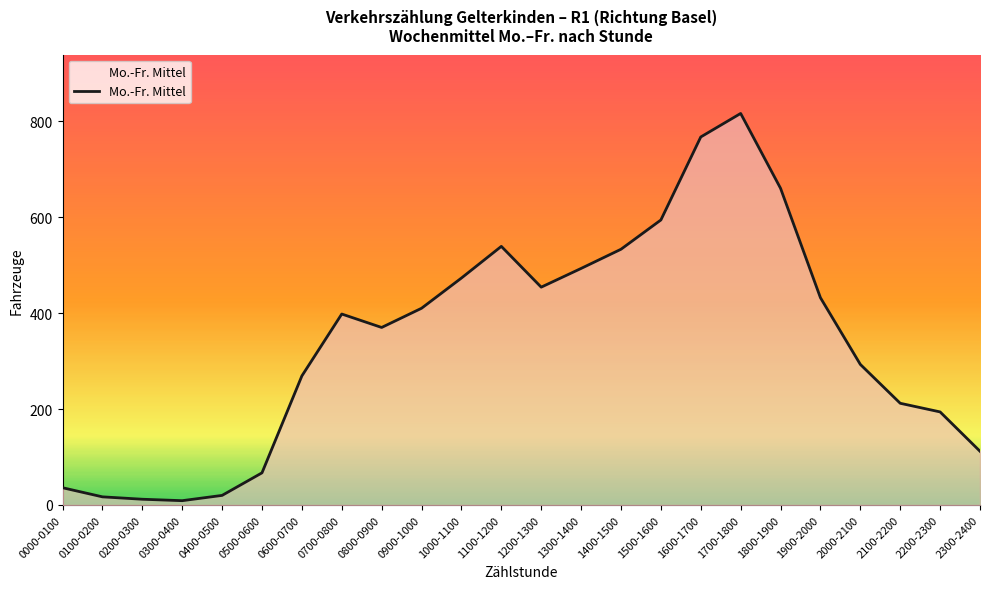

What value does the data have at 2300-2400?

112